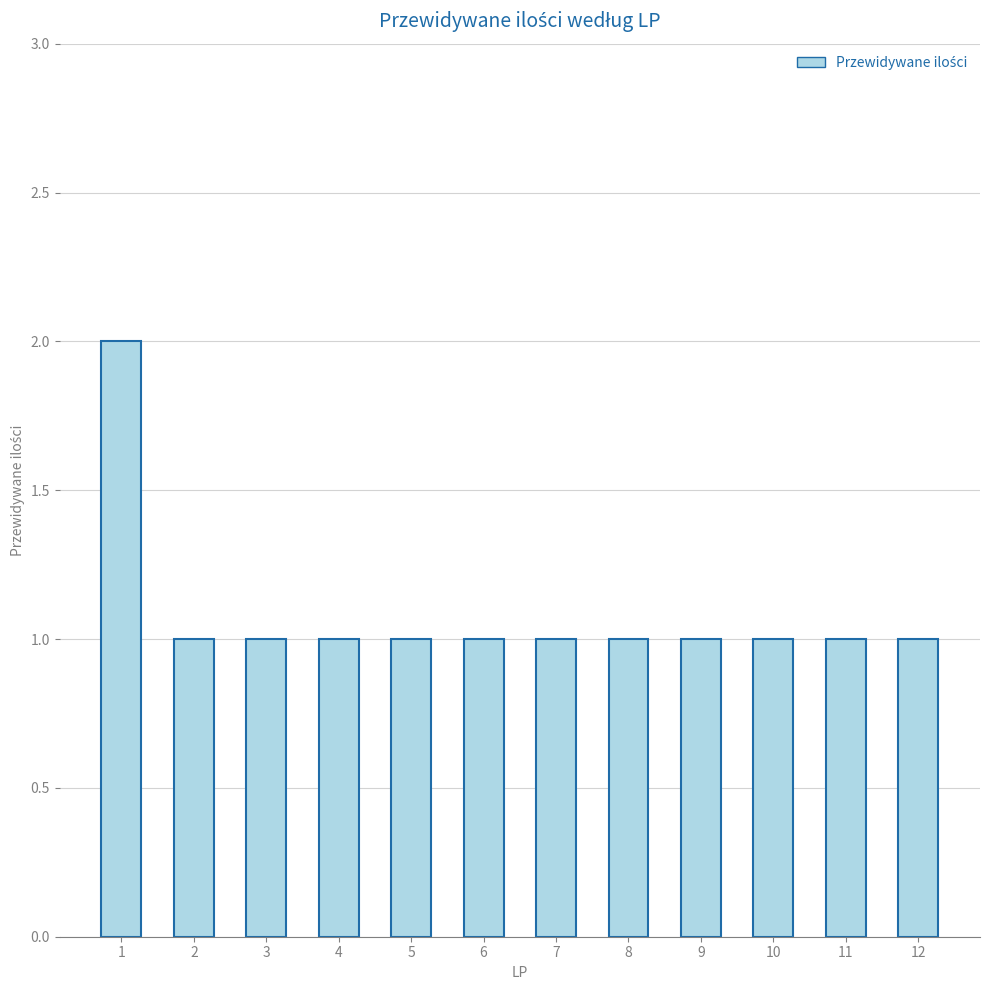

Approximately how many times larger is the value at 10 compared to 7?

1.0